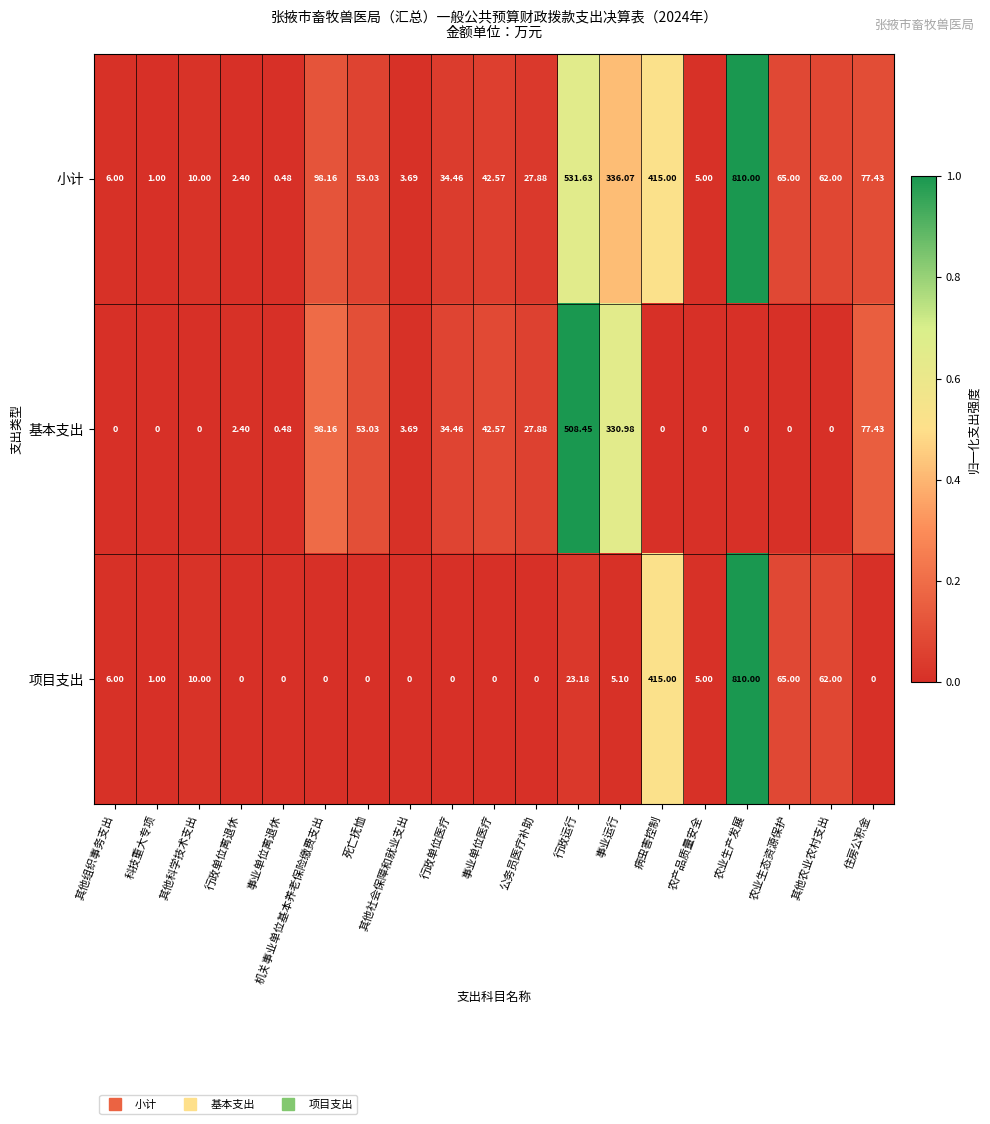

What is the greatest value displayed?

810.0